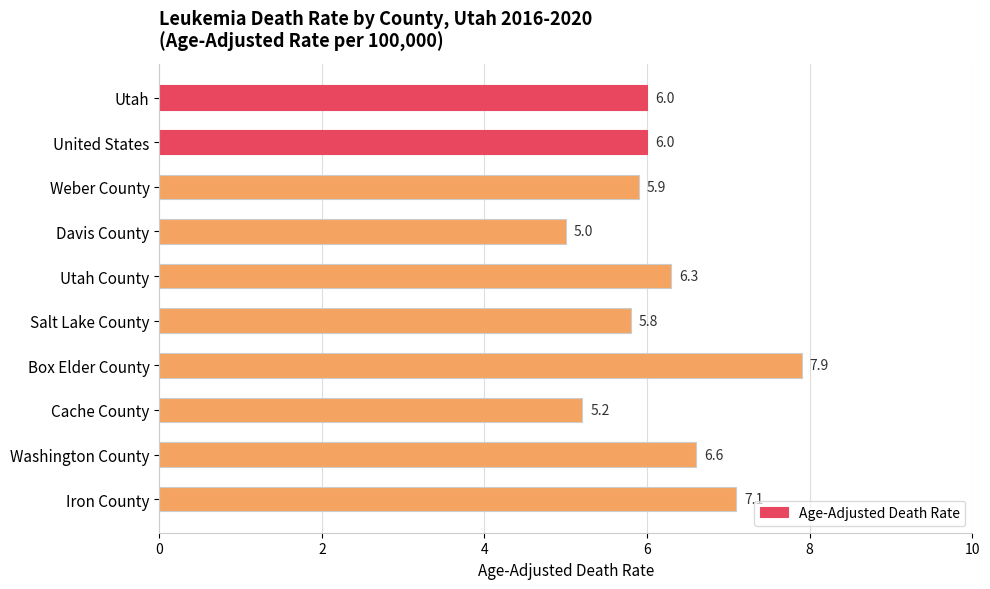

Reading top to bottom, what are all the values shown in this chart?

6.0	6.0	5.9	5.0	6.3	5.8	7.9	5.2	6.6	7.1